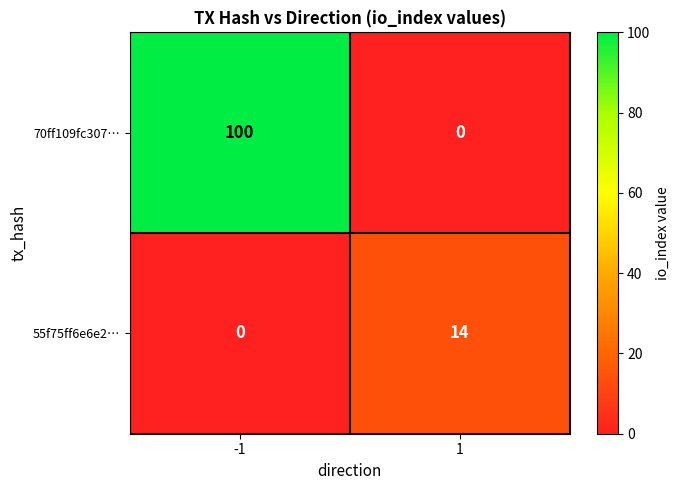

Which series has the largest range (max minus min)?

70ff109fc307…